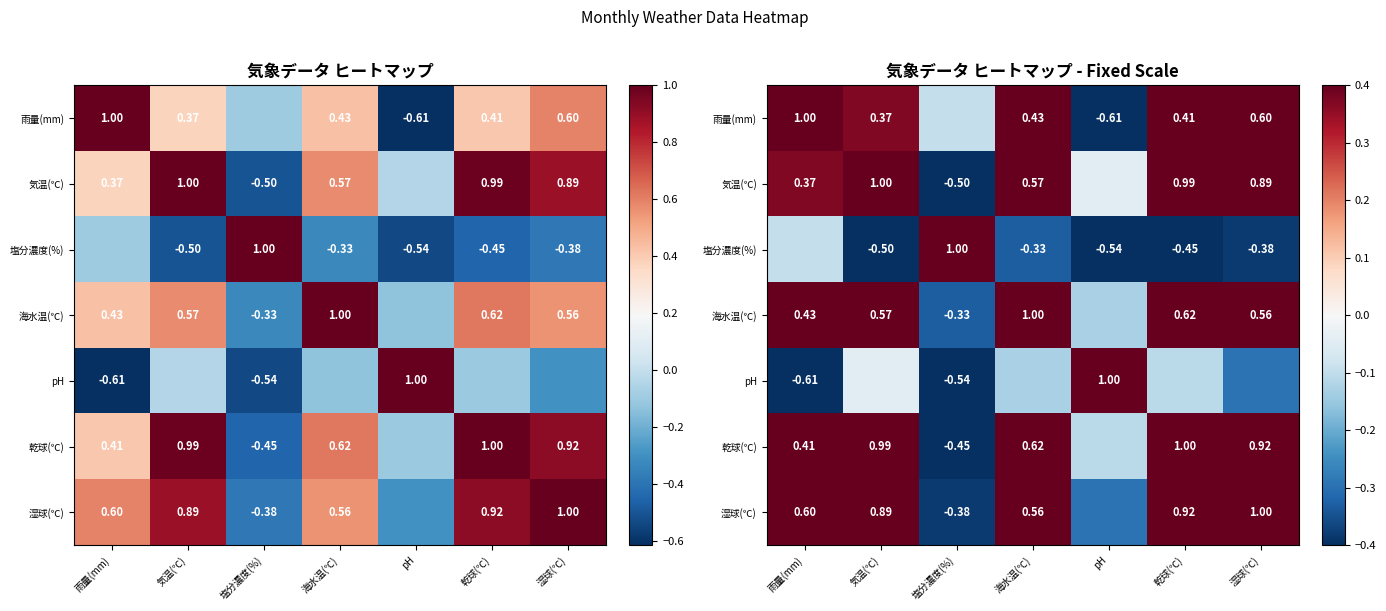

What is the sum of all 雨量(mm) values?

2.1